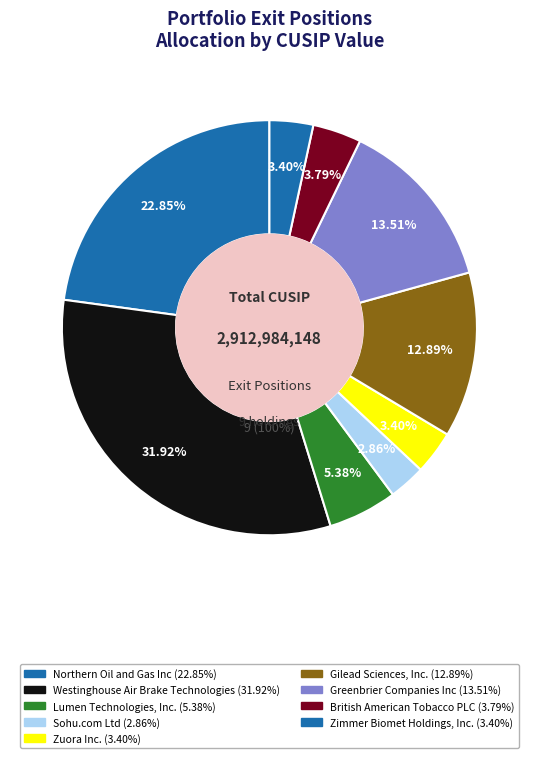

To the nearest percent, what portion does Lumen Technologies, Inc. represent?

5%